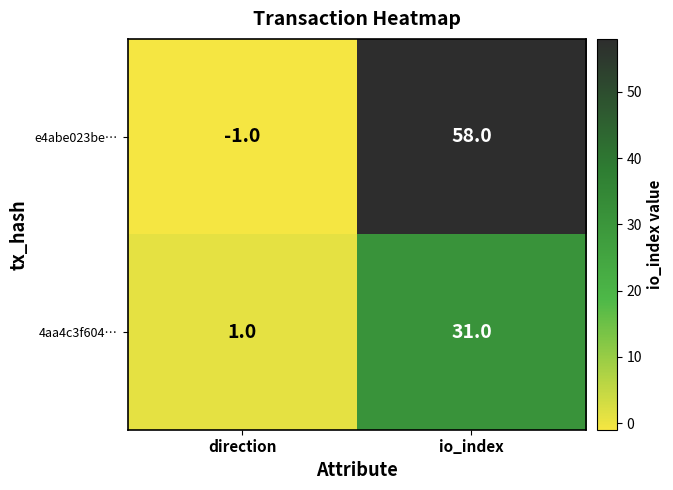

Reading left to right, extract all data points from this chart.

e4abe023be…: direction=-1	io_index=58
4aa4c3f604…: direction=1	io_index=31